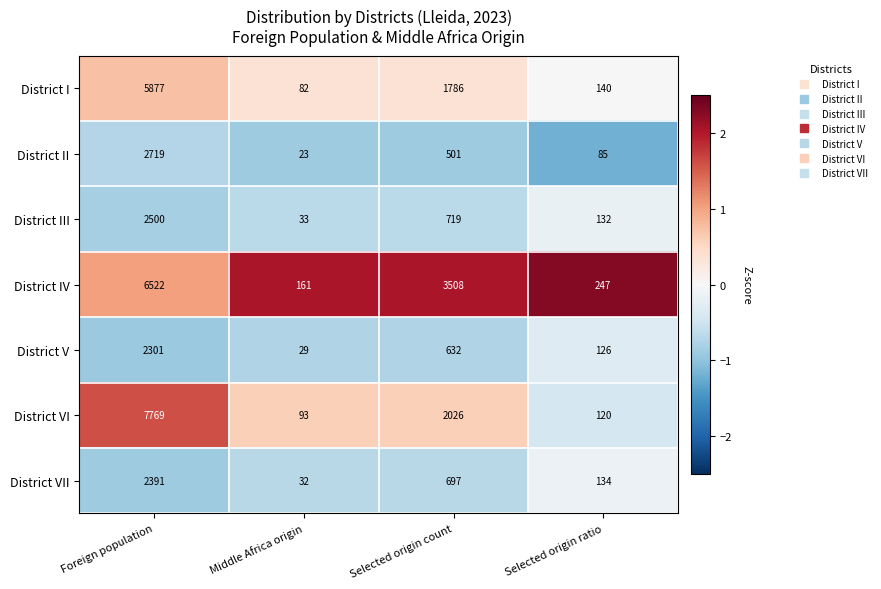

What is the difference between the highest and lowest values at Foreign population?

5468